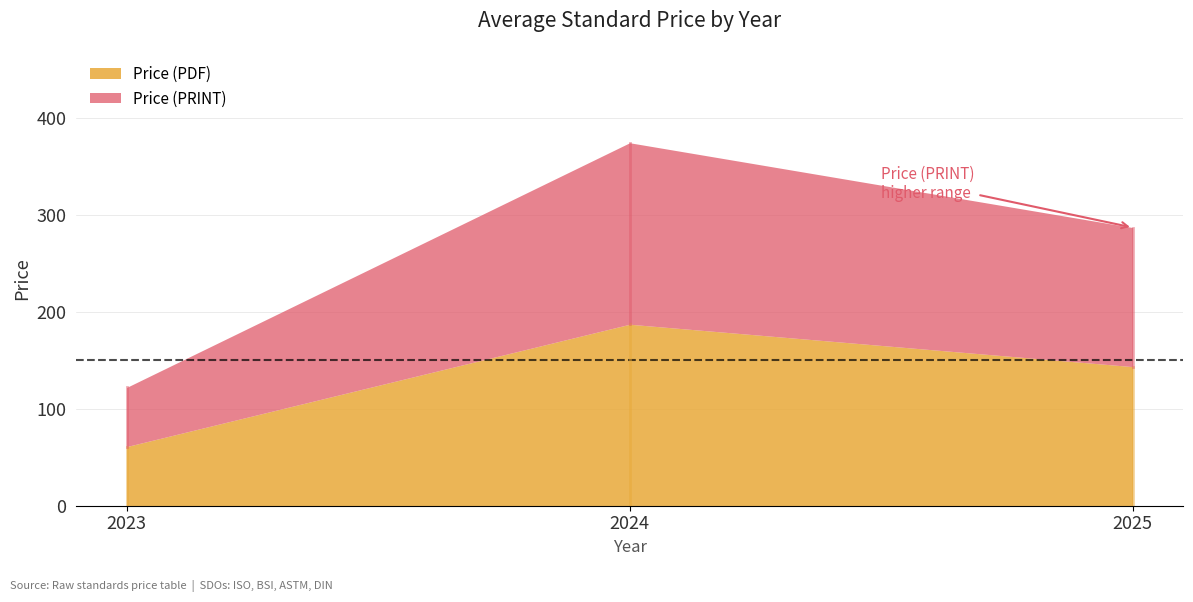

Does the chart display data point markers on the line(s)?

No